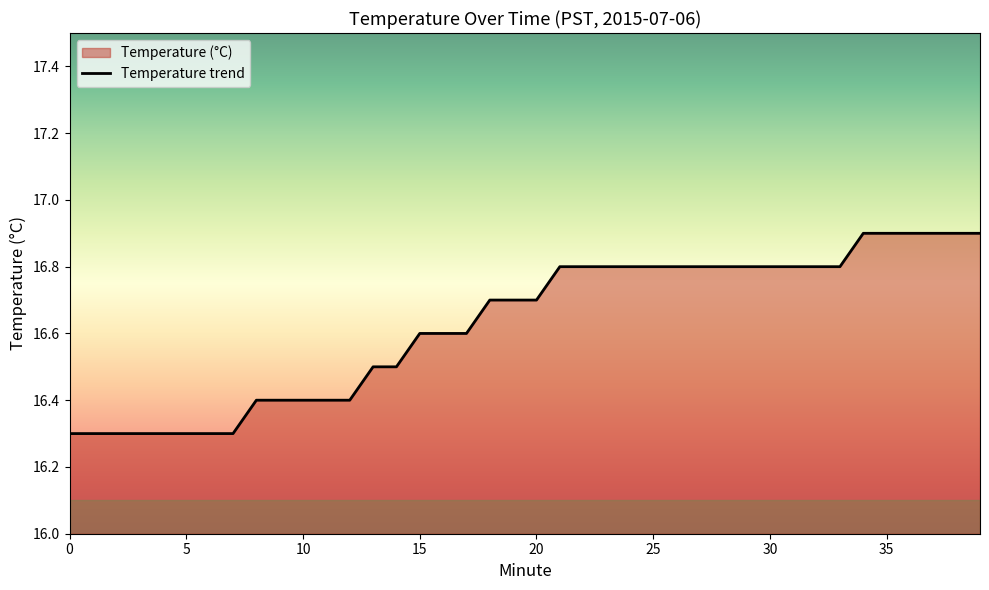

What is the smallest value displayed?

16.3